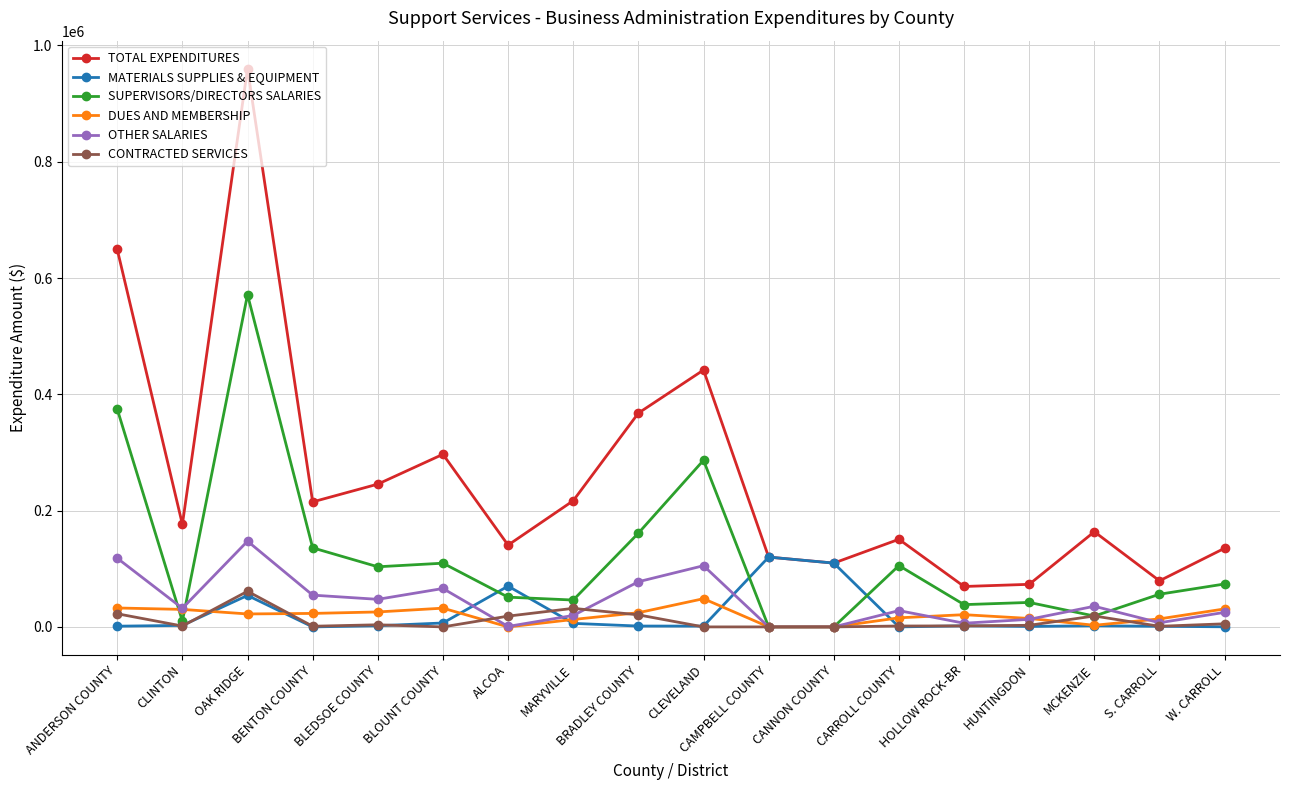

How many lines are shown in the chart?

6